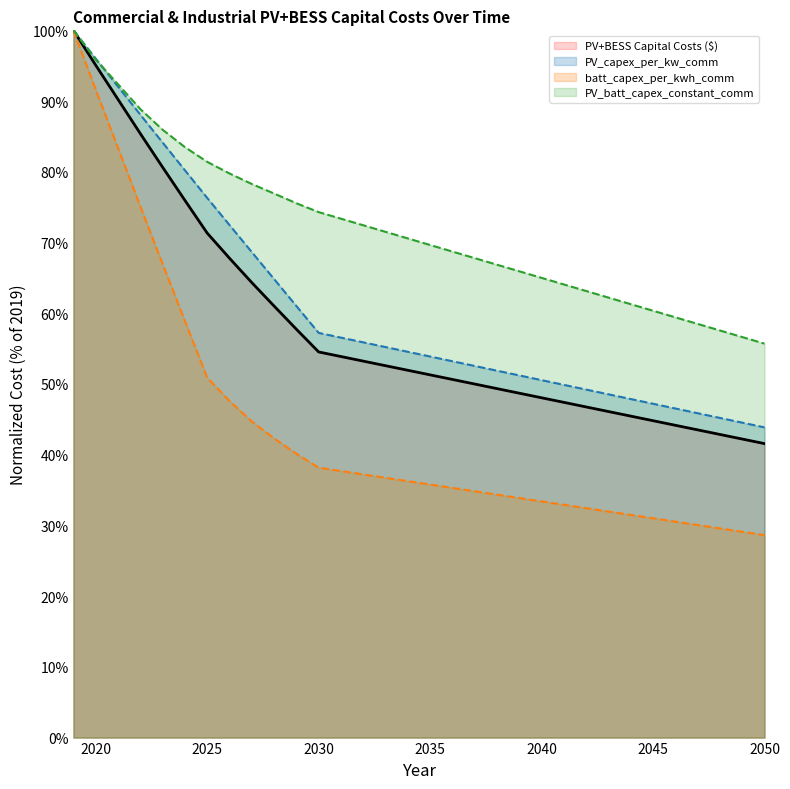

At which category is the sum across all series the highest?

2019